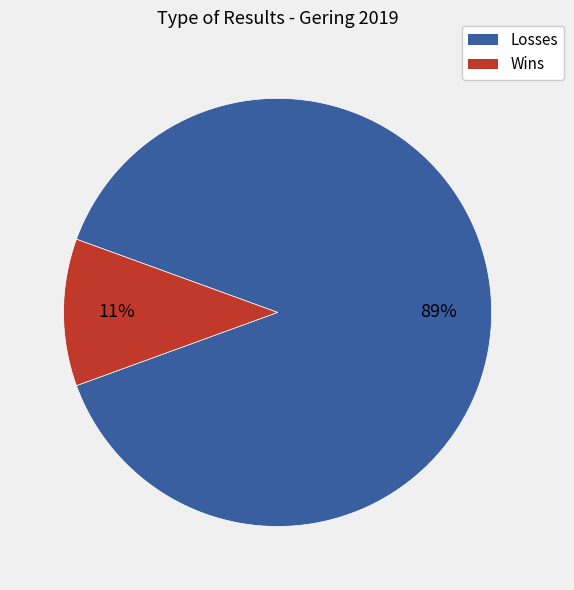

To the nearest percent, what is the average slice percentage?

50%